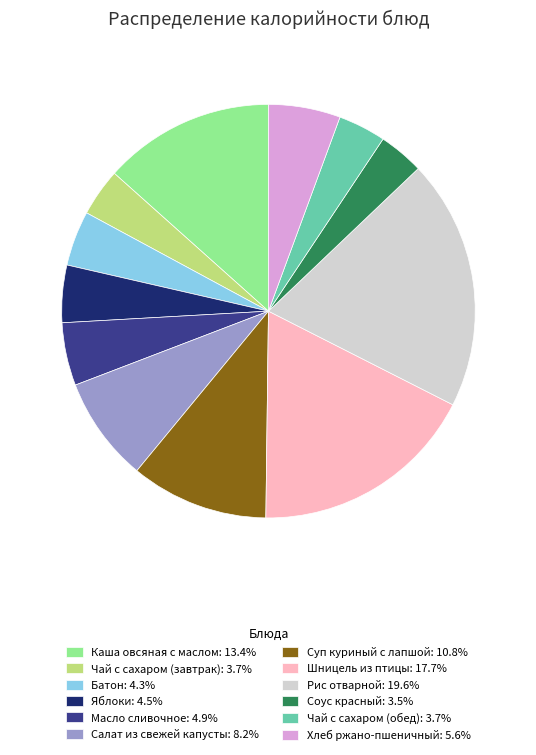

Approximately how many times larger is the value at Рис отварной compared to Чай с сахаром (обед)?

5.3